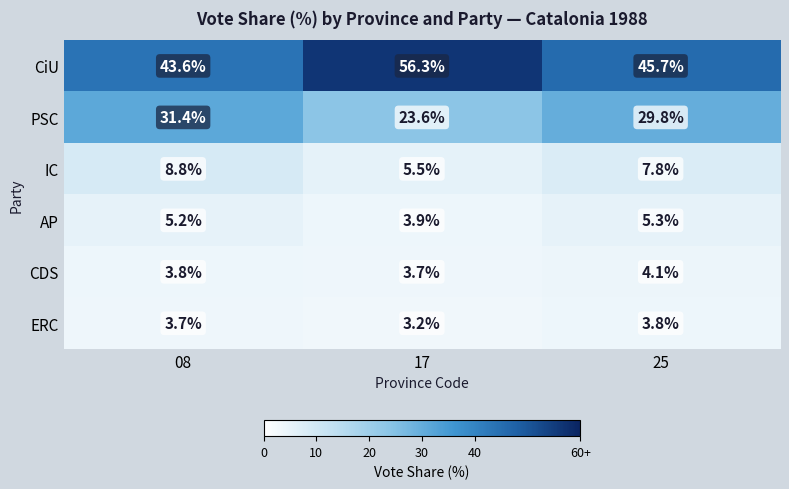

At which label is CDS closest to 3?

17